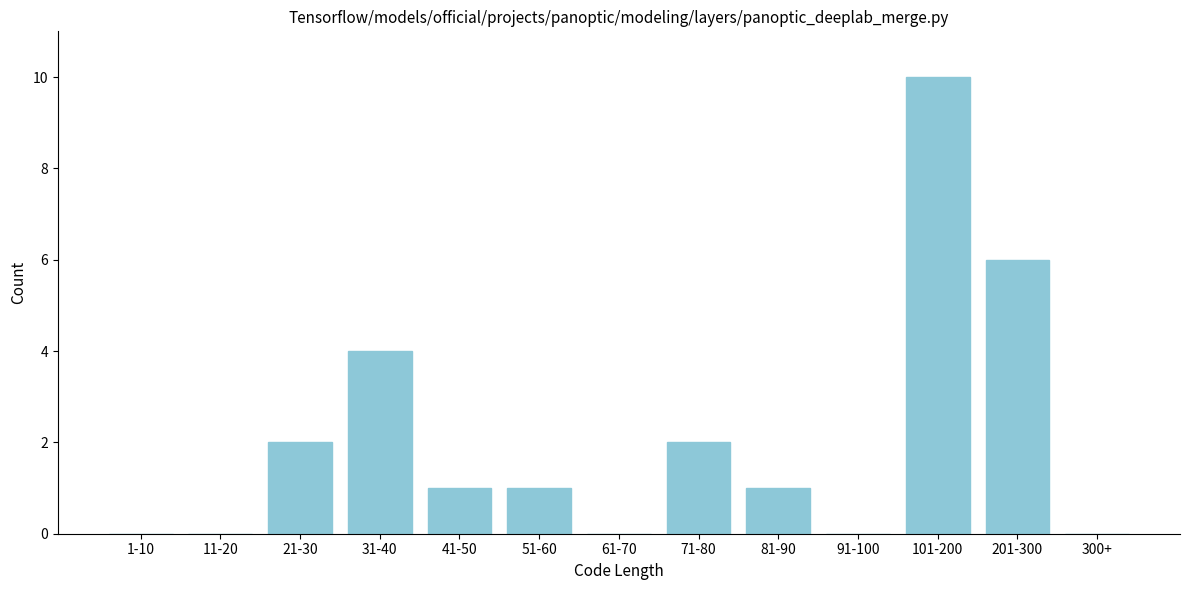

Reading left to right, extract all data points from this chart.

1-10=0	11-20=0	21-30=2	31-40=4	41-50=1	51-60=1	61-70=0	71-80=2	81-90=1	91-100=0	101-200=10	201-300=6	300+=0